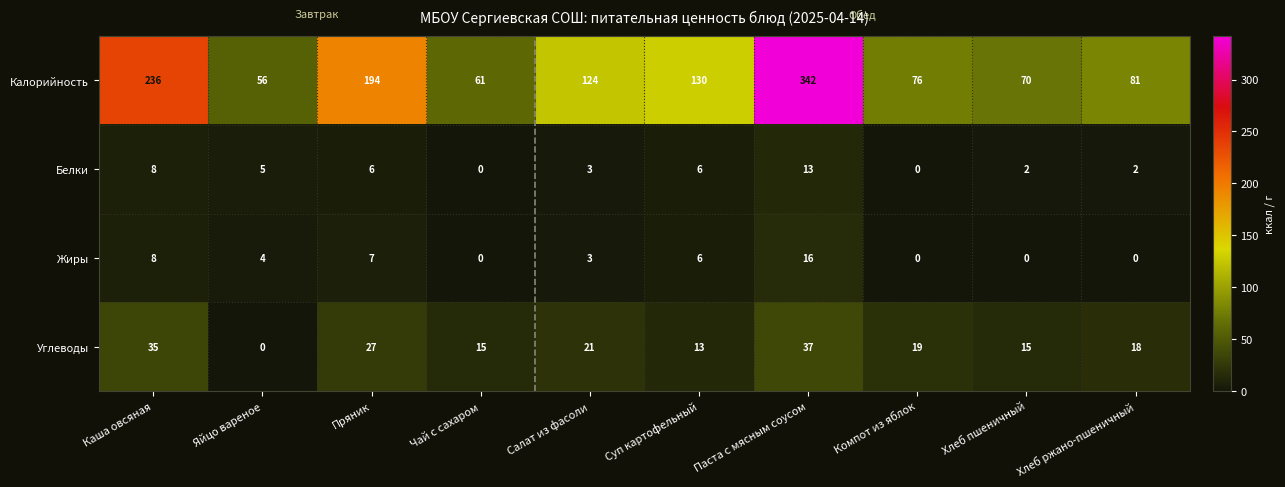

List the series in order of their peak value, lowest first.

Белки, Жиры, Углеводы, Калорийность